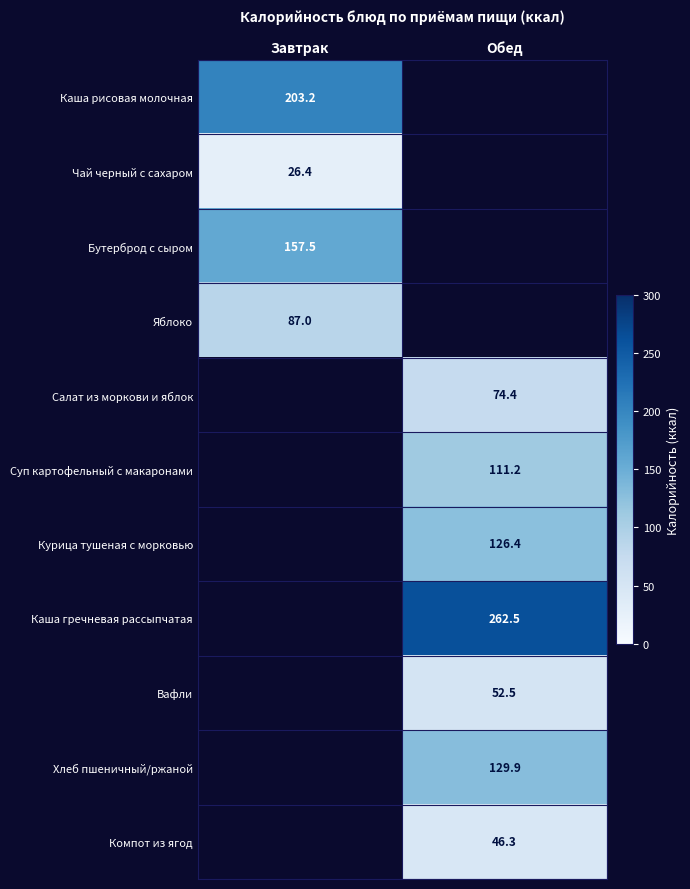

Is it true that Вафли equals 52.5 at Обед?

True